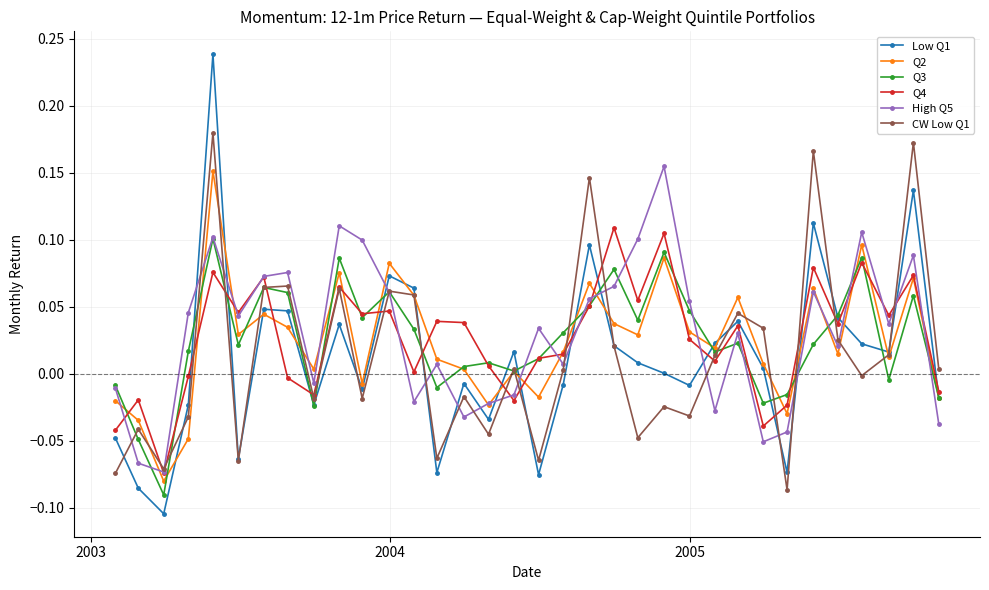

After their last crossing, which series has the higher values: High Q5 or Q2?

Q2